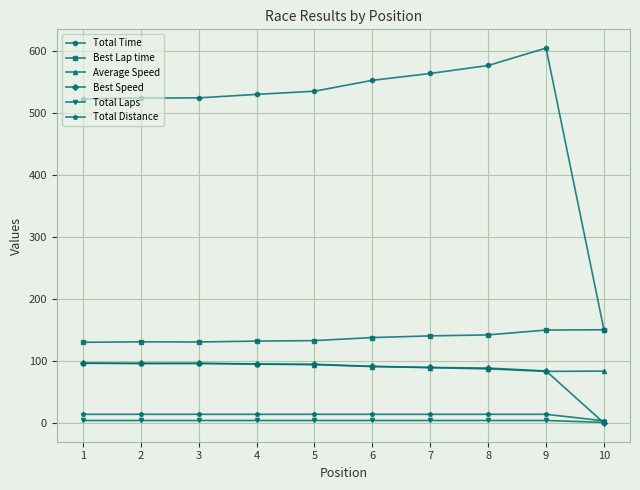

Which series has the widest spread of values?

Total Time